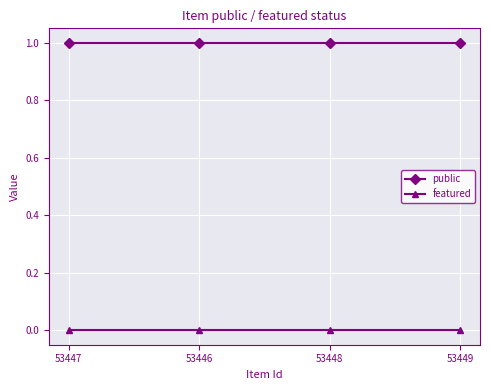

How many lines are shown in the chart?

2